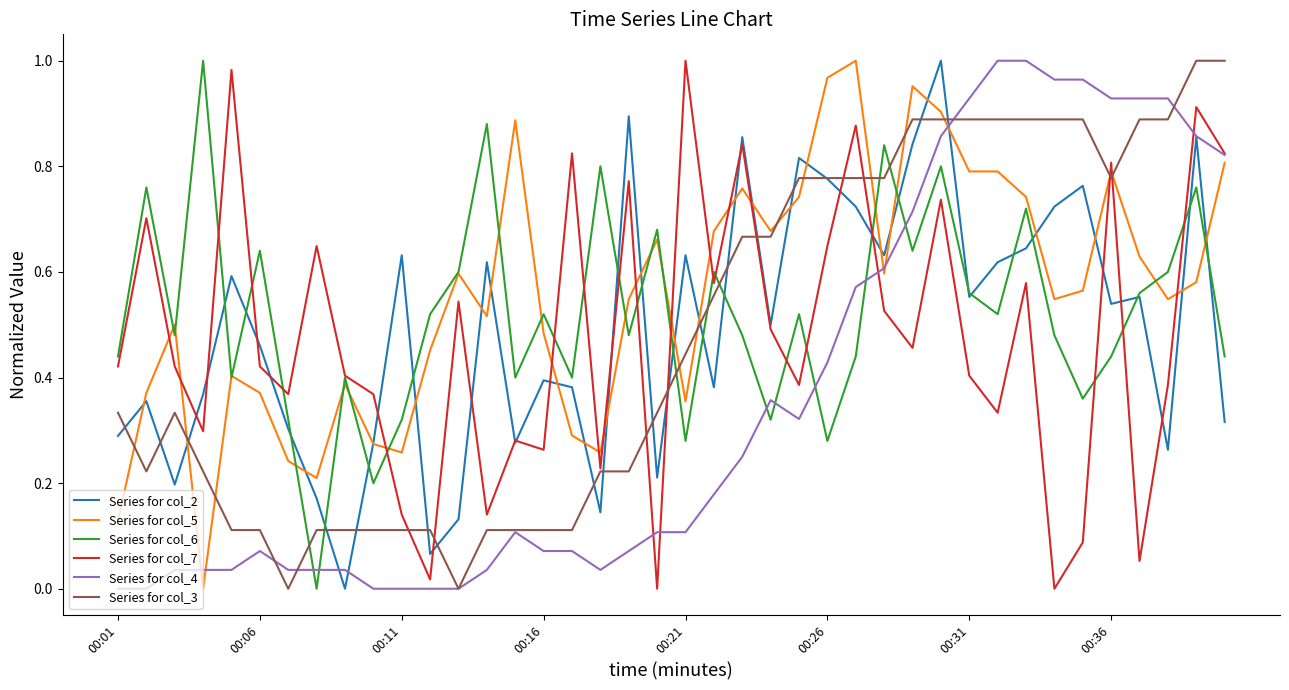

Does the chart display data point markers on the line(s)?

No